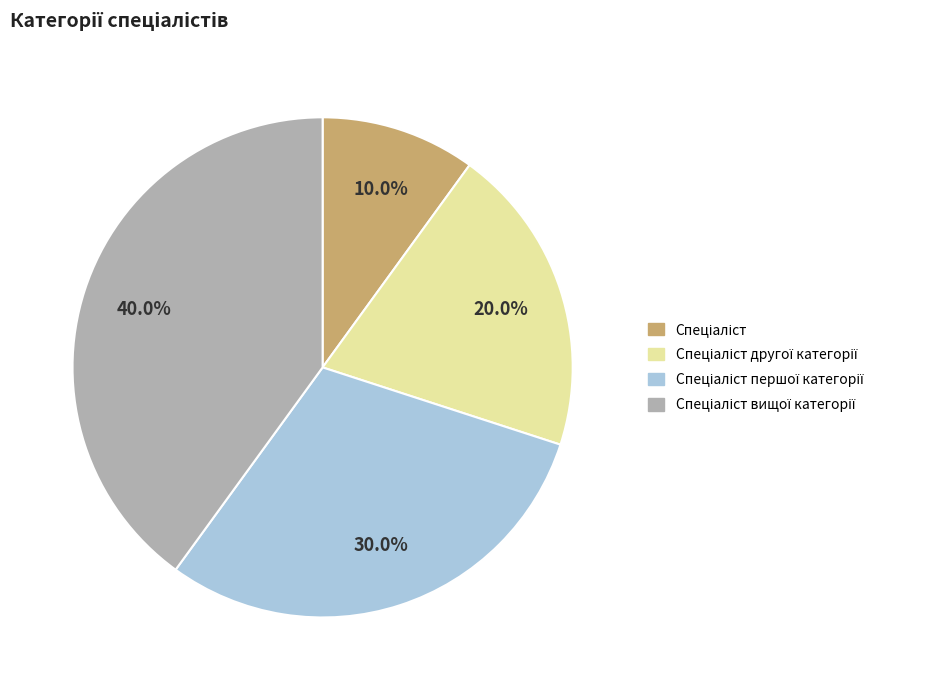

Does any single category account for the majority?

No